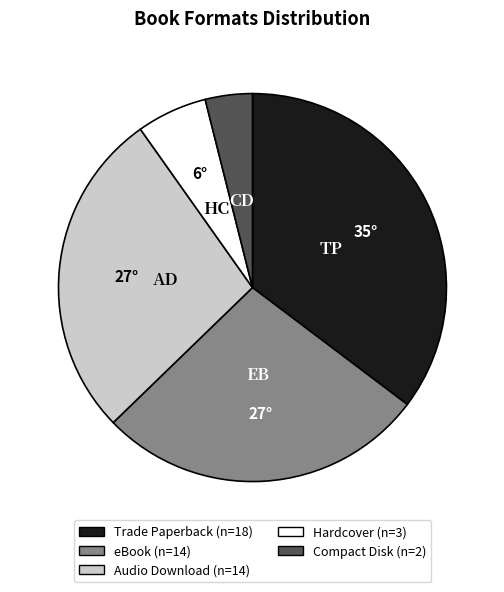

Is eBook the majority of the pie?

No